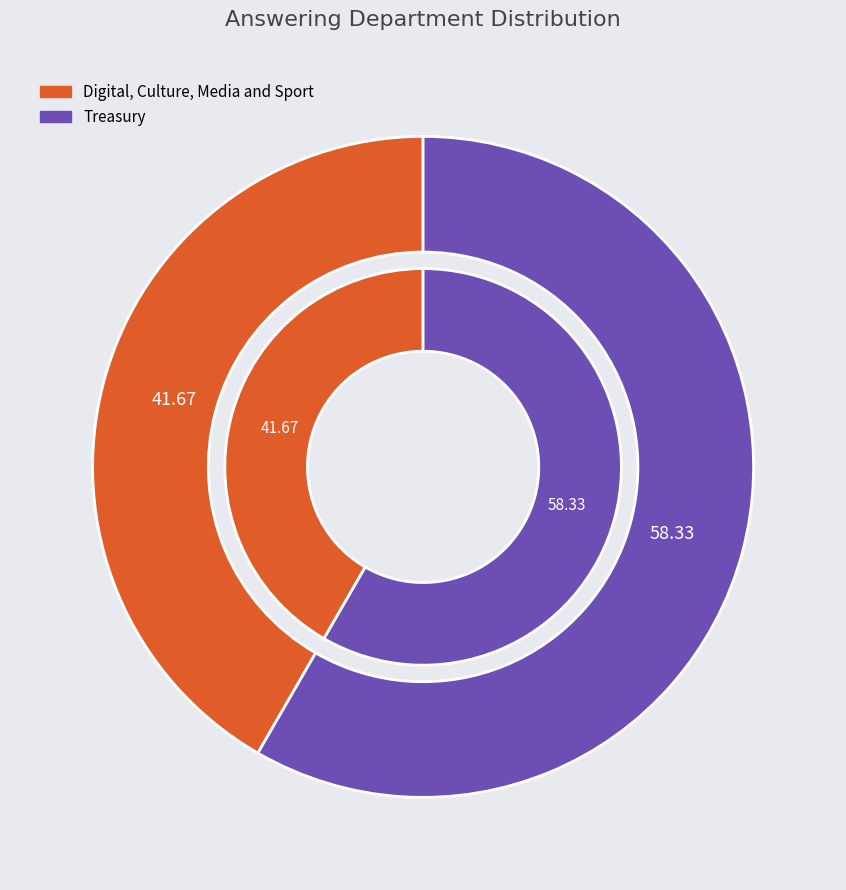

How many slices are in this pie chart?

2